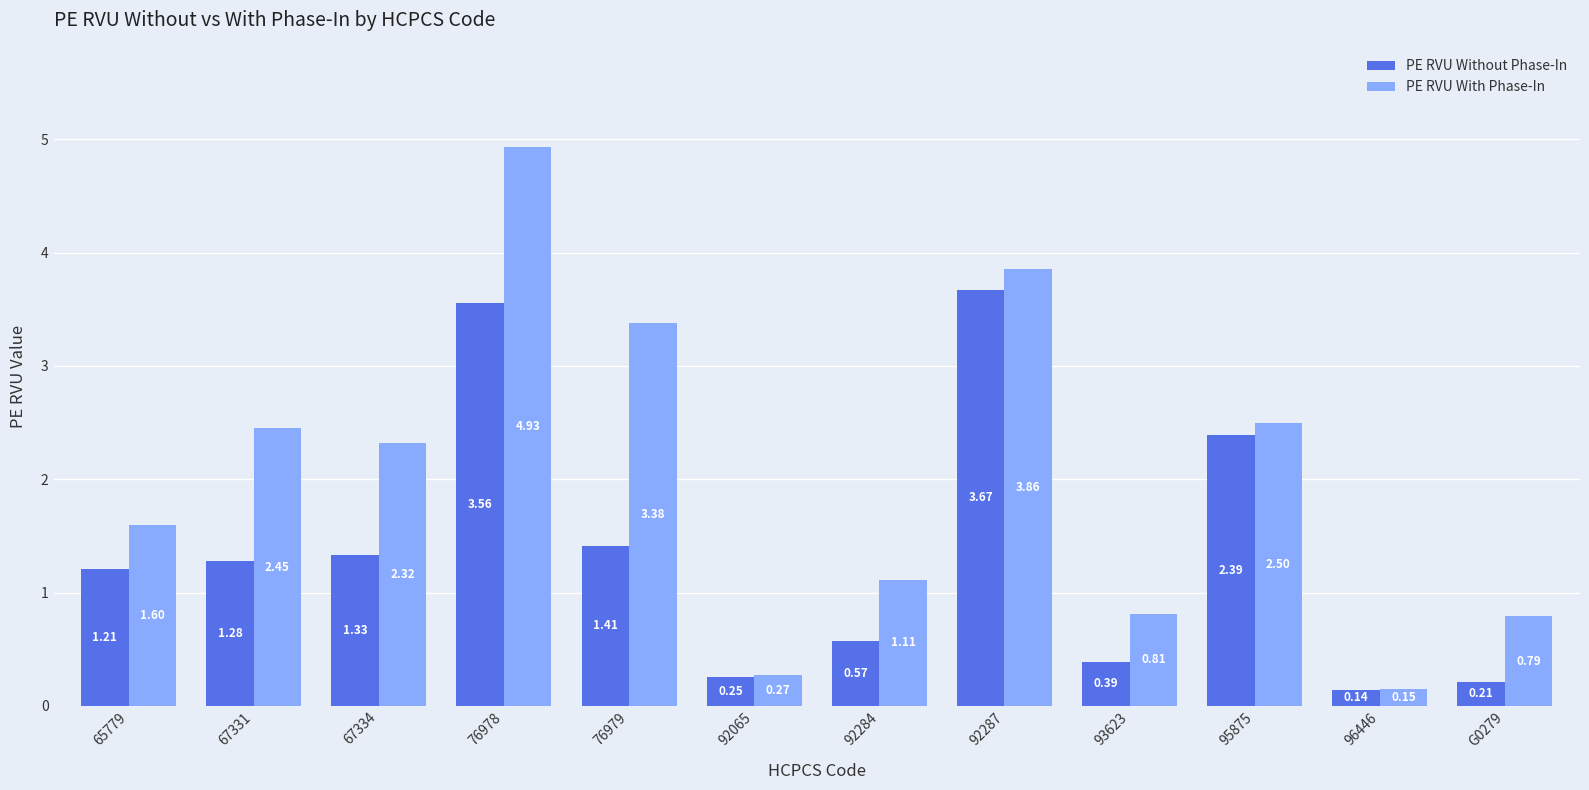

What is the sum of the PE RVU Without Phase-In values at 92287 and 76979?

5.1